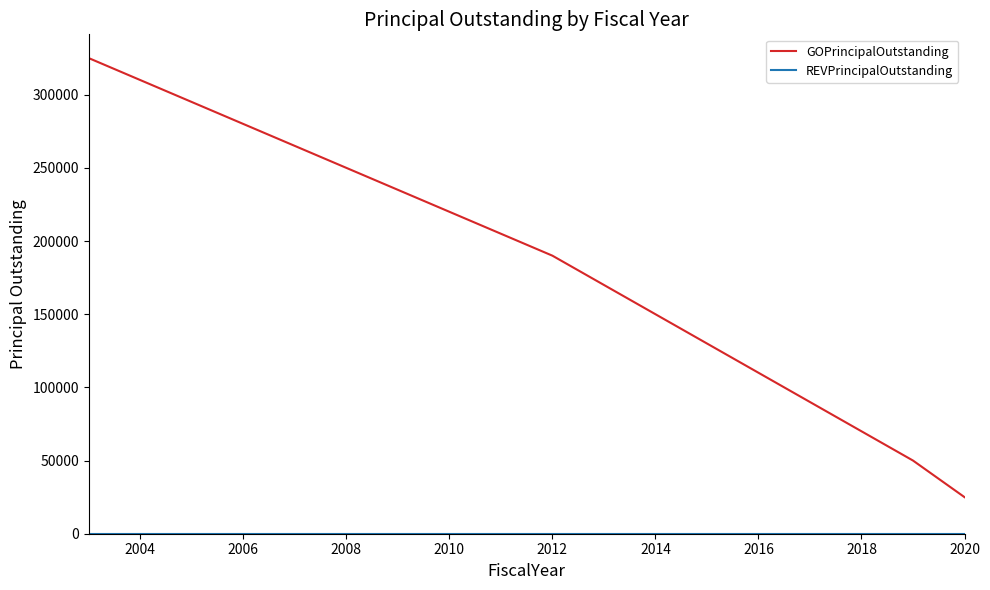

What is the maximum value shown in the chart?

325000